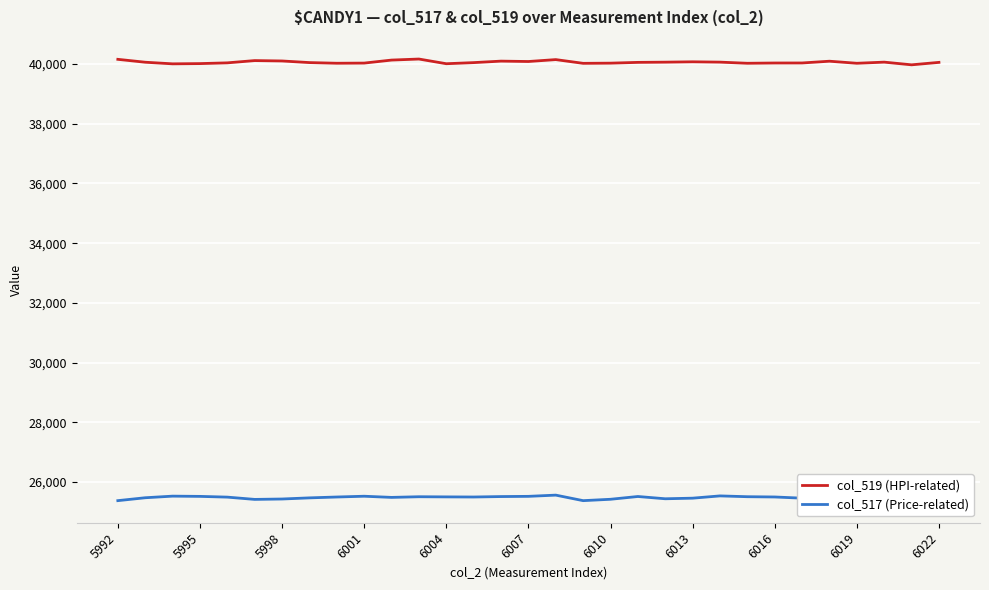

The value of col_519 (HPI-related) at 6010 is 26180. True or false?

False